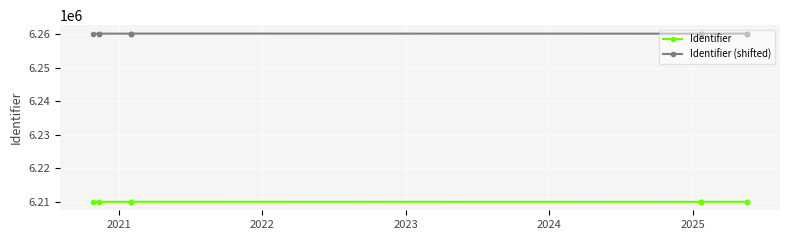

Is this an area chart (filled region under the line)?

No